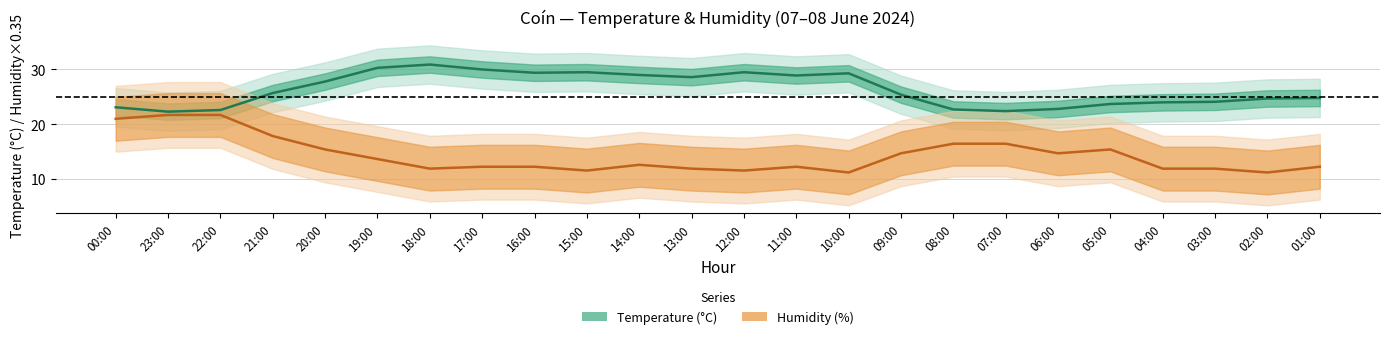

Is it true that Humidity (%) equals 14.7 at 06:00?

True